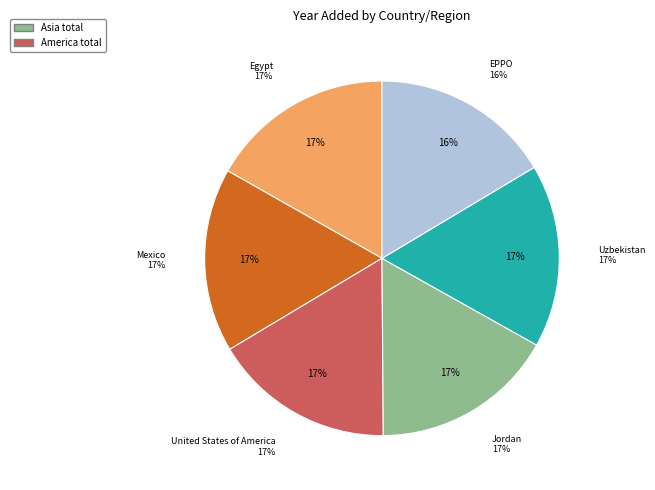

What is the ratio of the value at Mexico to the value at Uzbekistan?

1.0